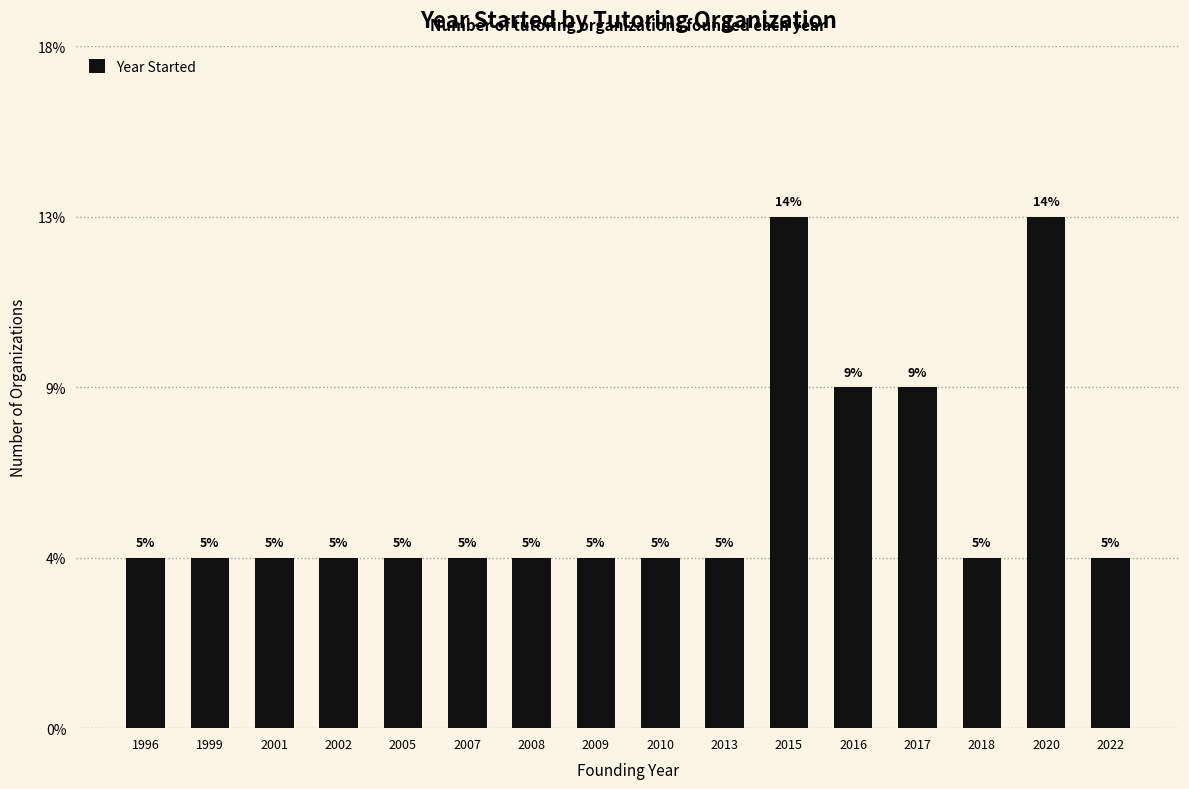

Which label corresponds to the largest value in the chart?

2015